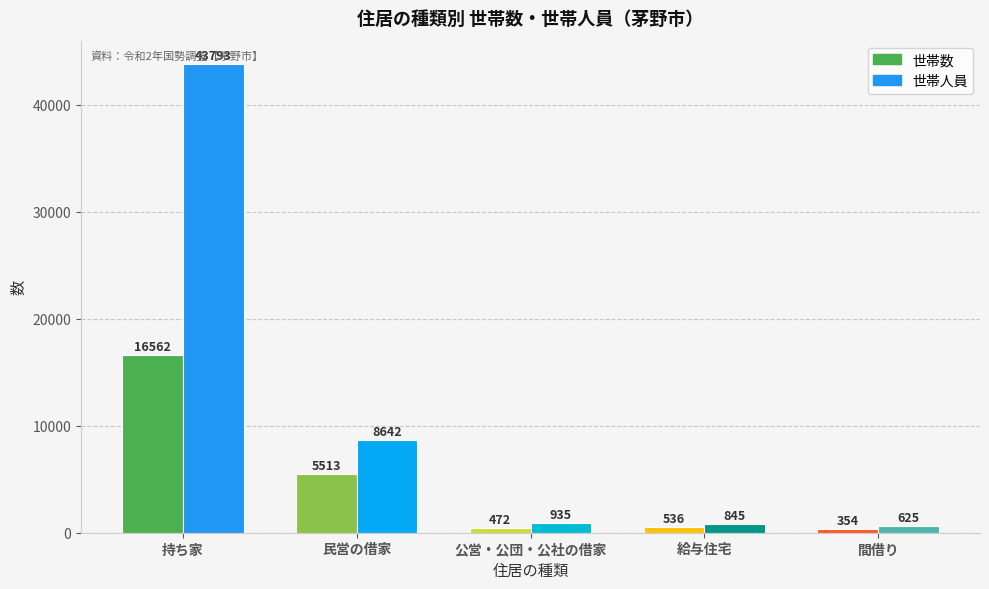

Between 公営・公団・公社の借家 and 給与住宅, which is larger?

給与住宅